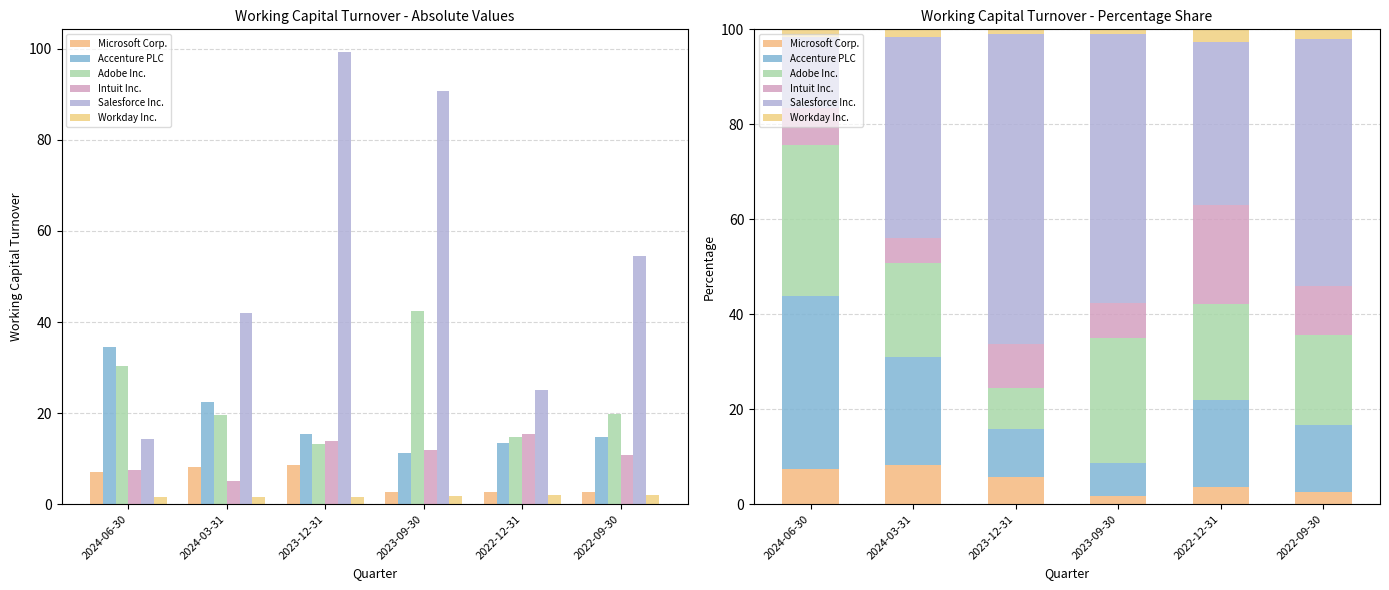

What is the approximate value of Adobe Inc. at 2023-09-30?

26.4